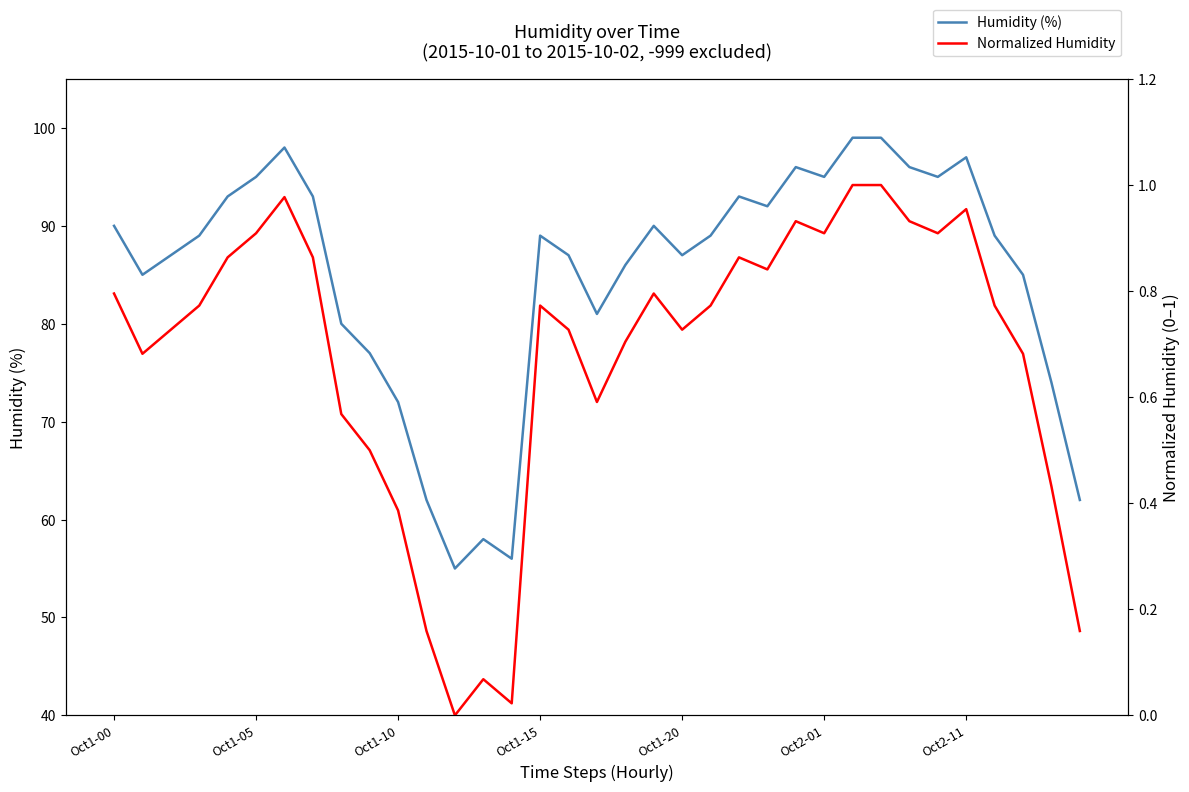

List the series in order of their peak value, highest first.

Humidity (%), Normalized Humidity